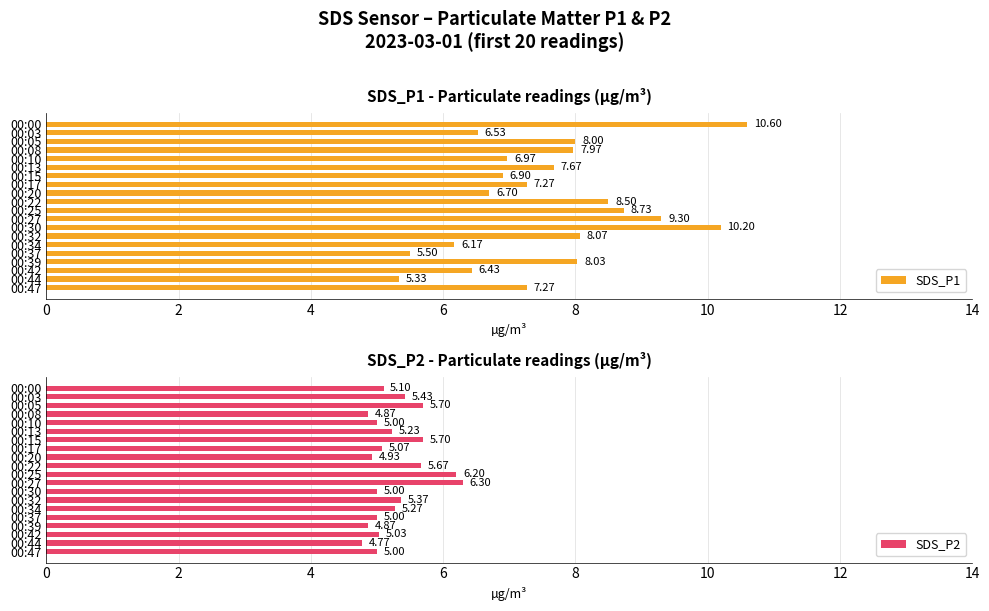

Which has a higher value, 00:15 or 00:32?

00:32